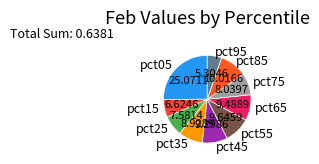

What is the smallest slice in the pie chart?

pct95